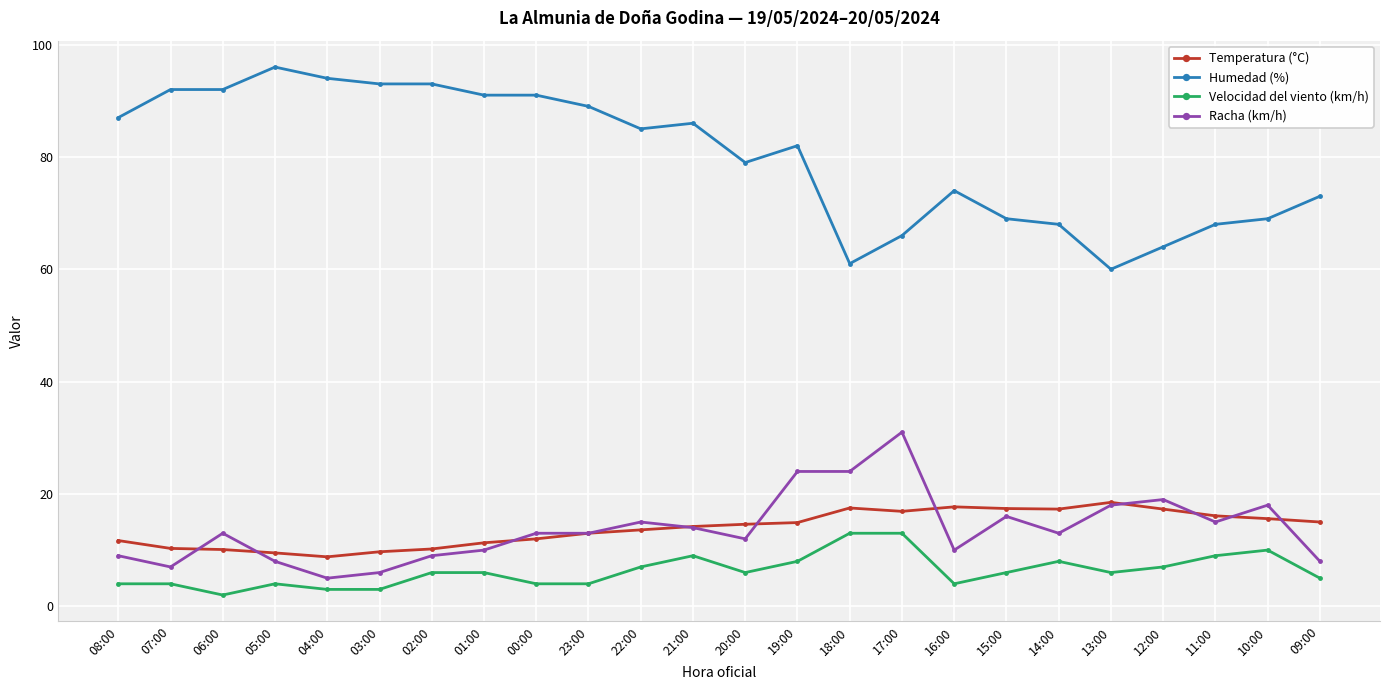

What is the total value across all series at 14:00?

106.3